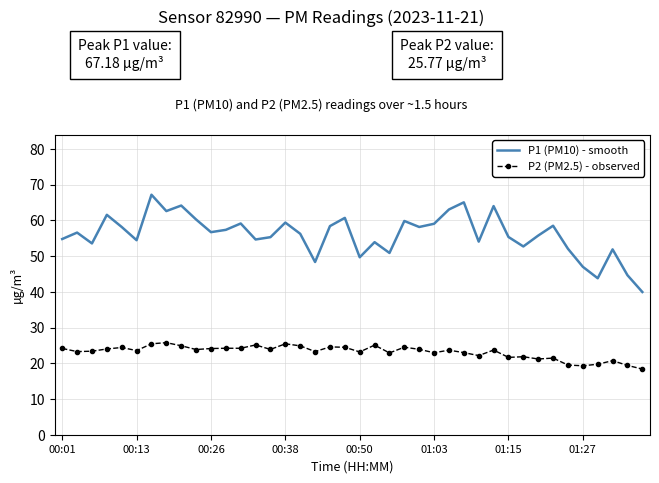

What is the difference between the maximum and minimum values in the P2 (PM2.5) - observed series?

7.4